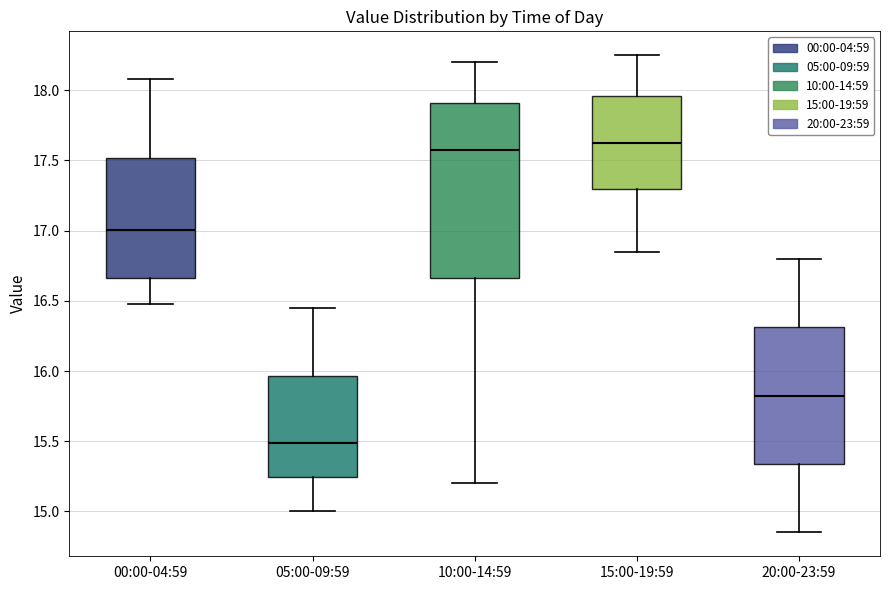

Reading left to right, transcribe this box plot: for each box, give where its median line is, the range the box spans, and where its two whiskers end, as read against the y-axis. The values are not printed on the chart, so give them approximately, as read against the axis.

00:00-04:59: median 17.00, box 16.65 to 17.50, whiskers 16.50 to 18.10
05:00-09:59: median 15.50, box 15.25 to 15.95, whiskers 15.00 to 16.45
10:00-14:59: median 17.60, box 16.65 to 17.90, whiskers 15.20 to 18.20
15:00-19:59: median 17.65, box 17.30 to 17.95, whiskers 16.85 to 18.25
20:00-23:59: median 15.85, box 15.35 to 16.30, whiskers 14.85 to 16.80